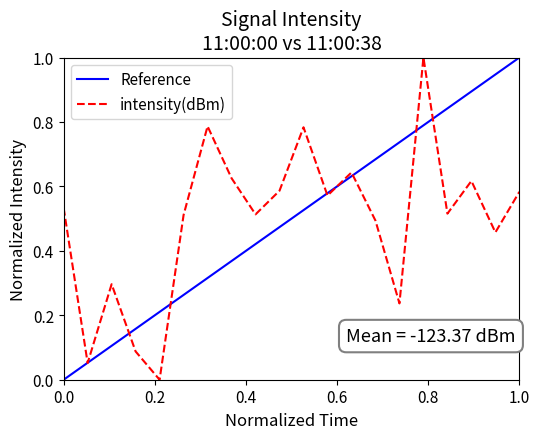

What is the greatest value displayed?

1.0